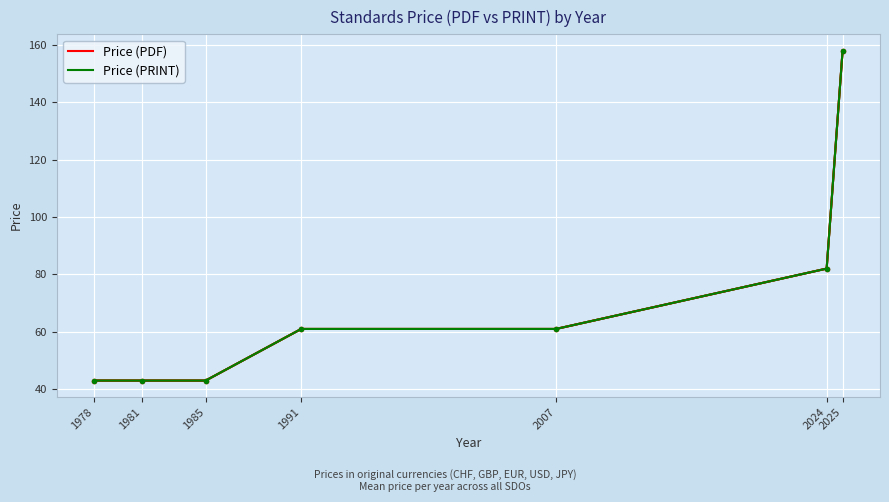

The Price (PRINT) series shows 30.0 at 1981. True or false?

False